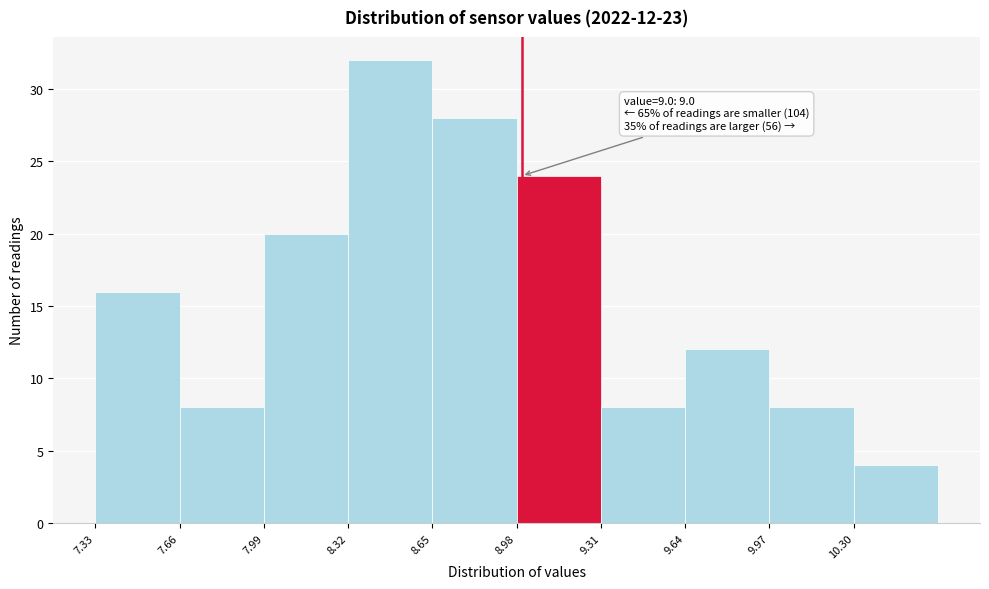

Over which range of the x-axis is the bar tallest?

8.32 to 8.65